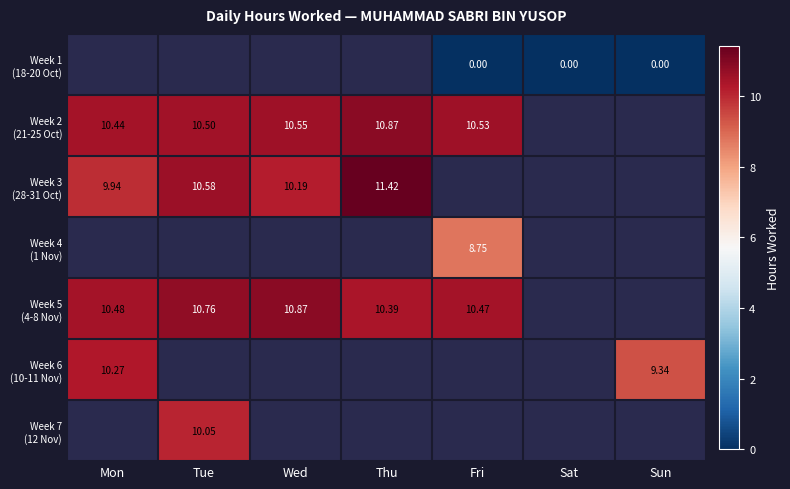

Which category has the lowest value across all series?

Fri